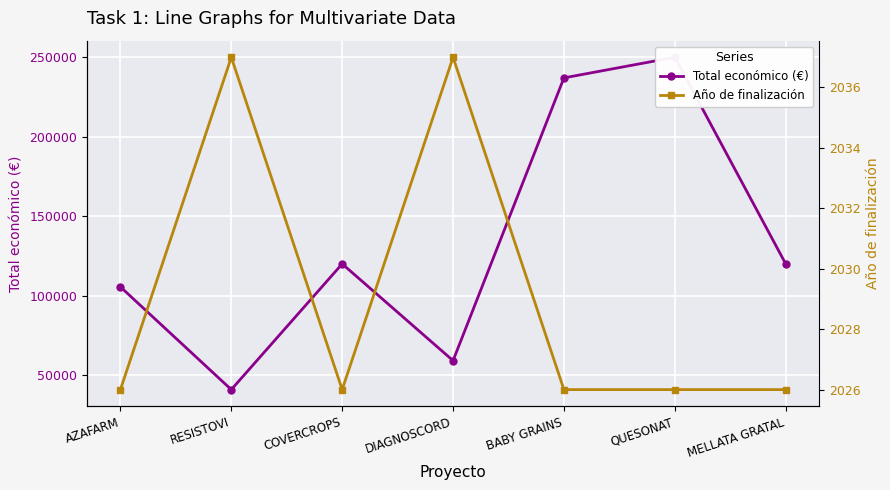

How many data points does each series have?

7